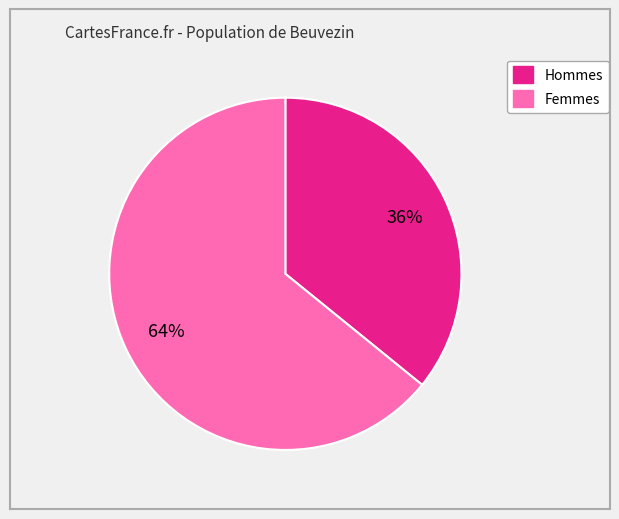

Count the number of slices in the pie.

2